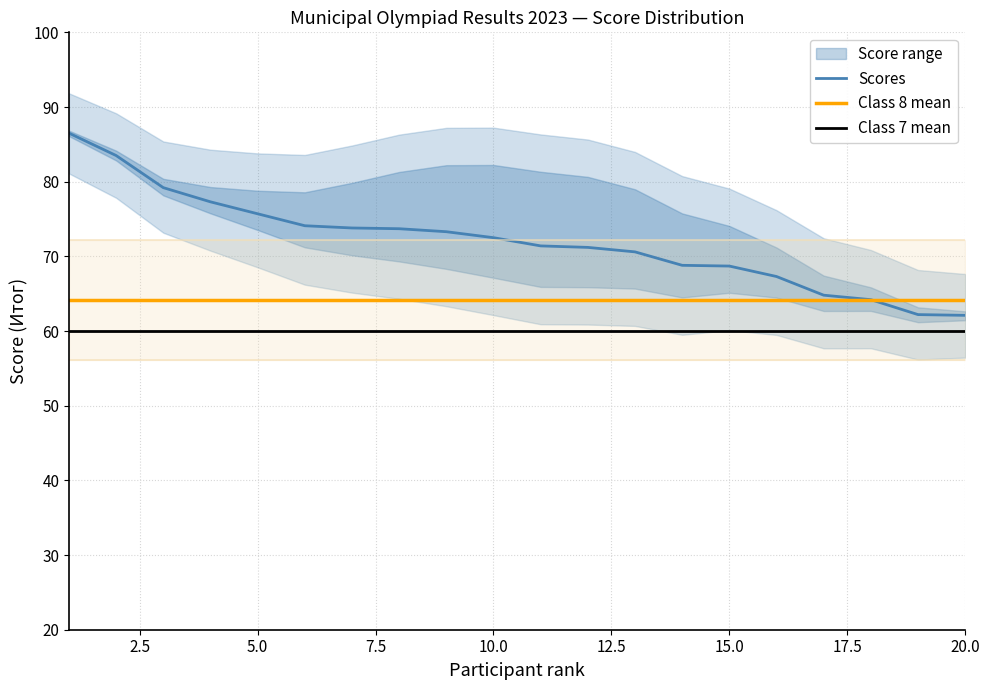

How many lines are shown in the chart?

3